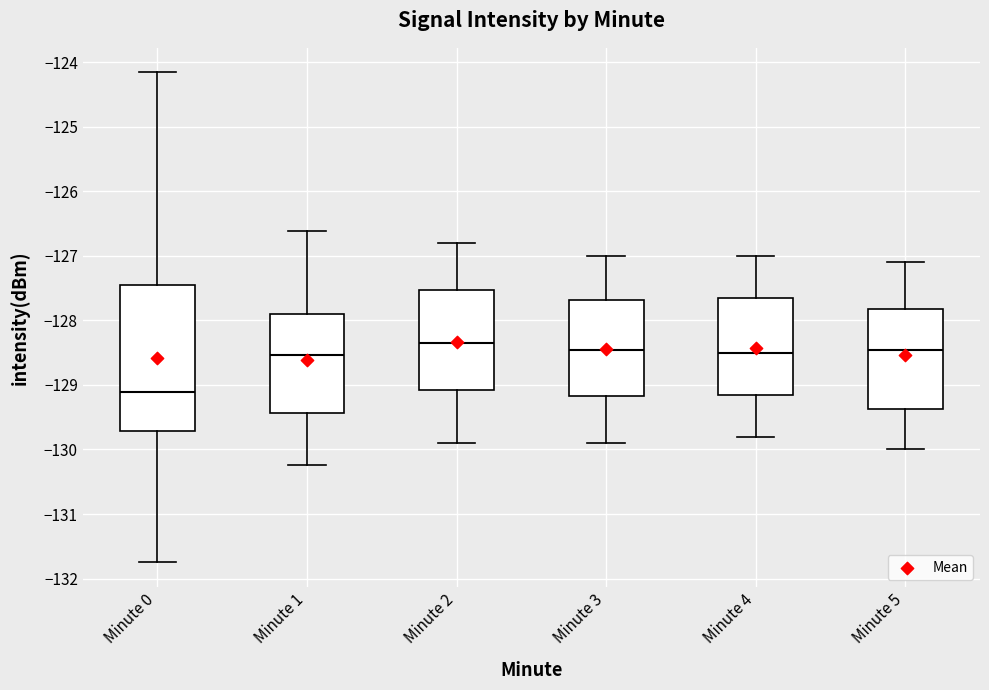

Which box is the tallest, from its lower edge to its upper edge?

Minute 0